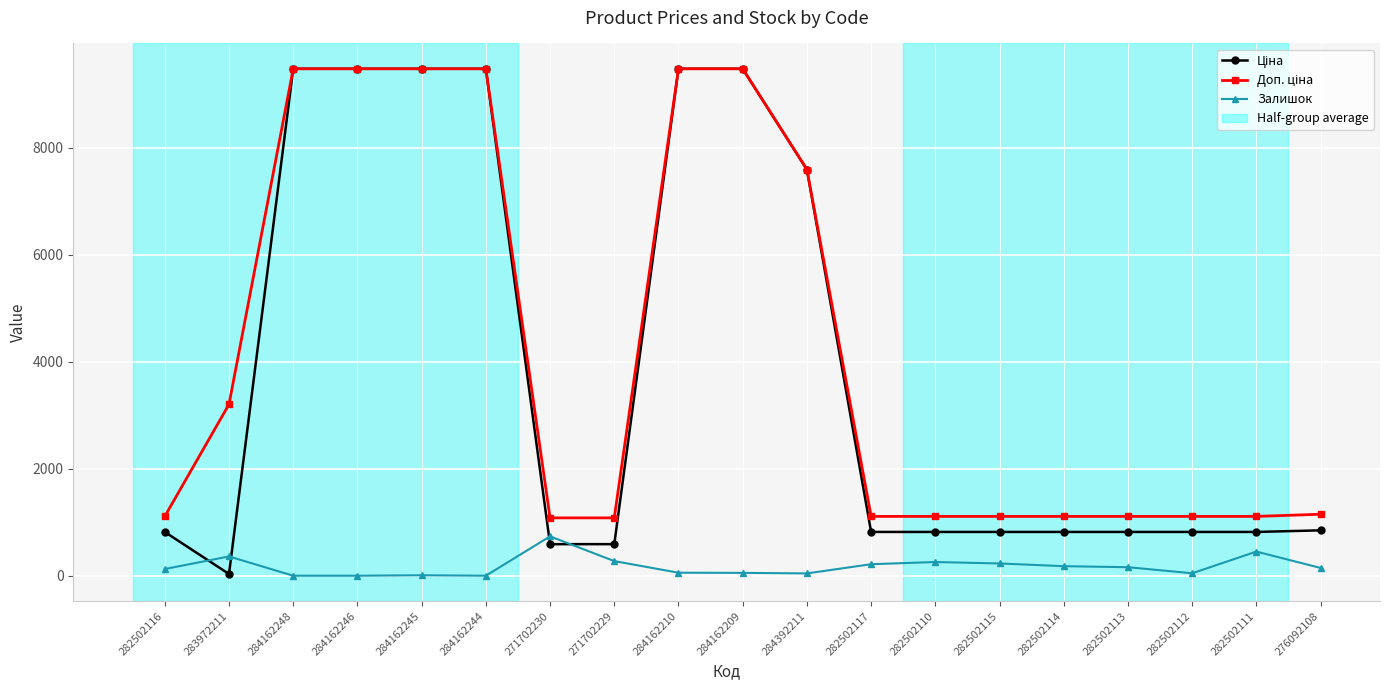

Where is the first local maximum for Залишок?

283972211